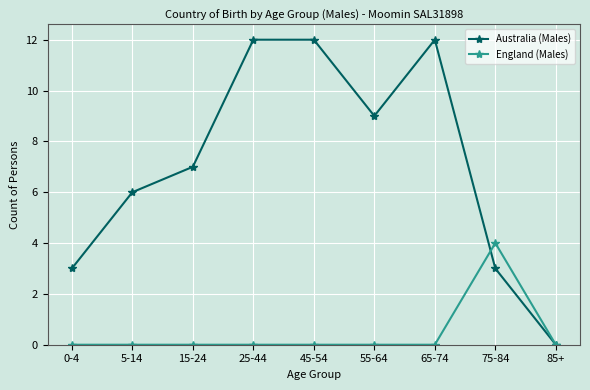

What are all the series names shown in the legend?

Australia (Males), England (Males)